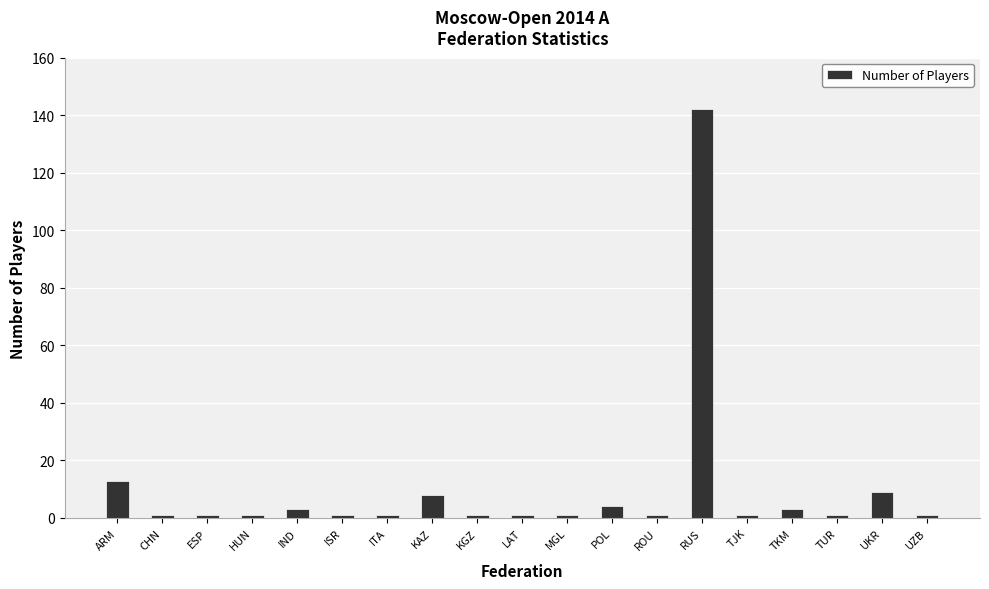

Which has a higher value, UKR or RUS?

RUS